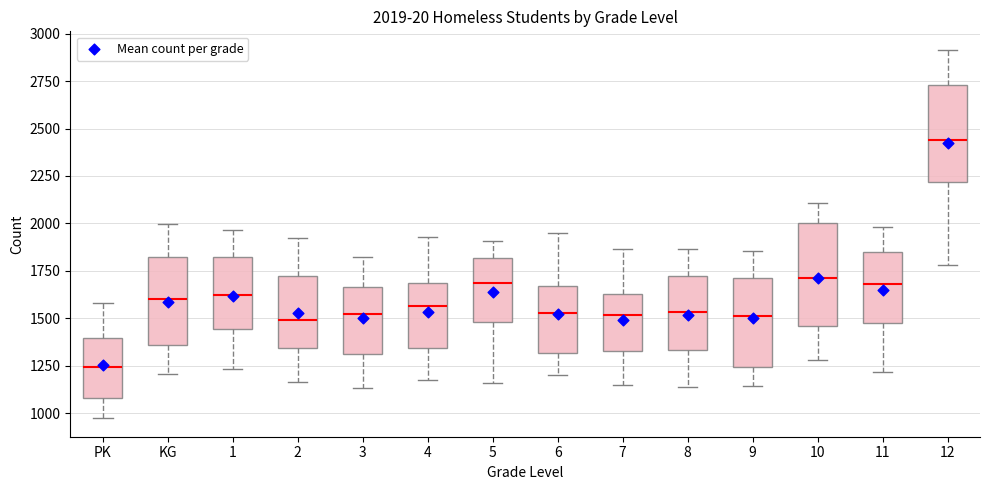

Which box's median line is the highest?

12